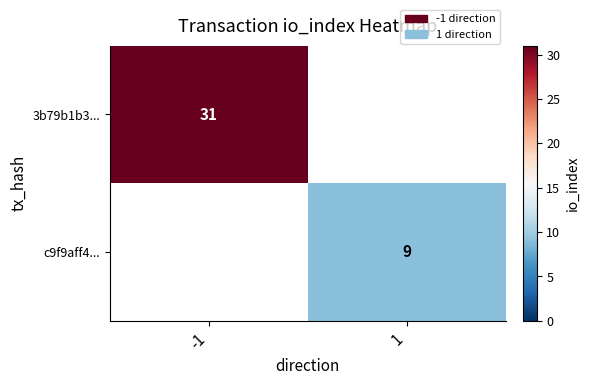

Is the value of 3b79b1b3... at -1 greater than the value of c9f9aff4... at 1?

Yes